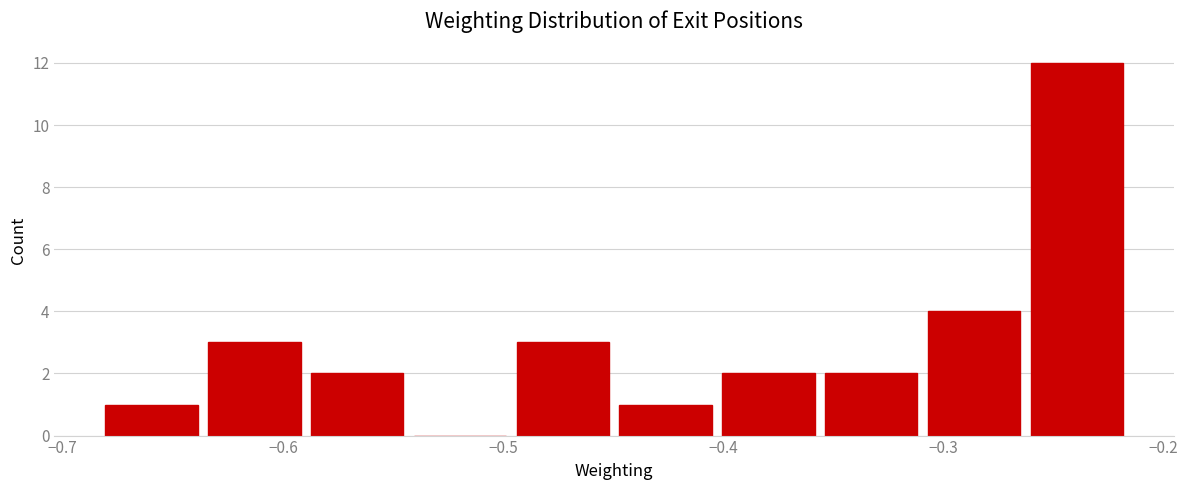

What is the height of the bar covering -0.50 to -0.45 on the x-axis? Neither the bar edges nor the heights are printed on the chart, so give them approximately, as read against the axes.

3